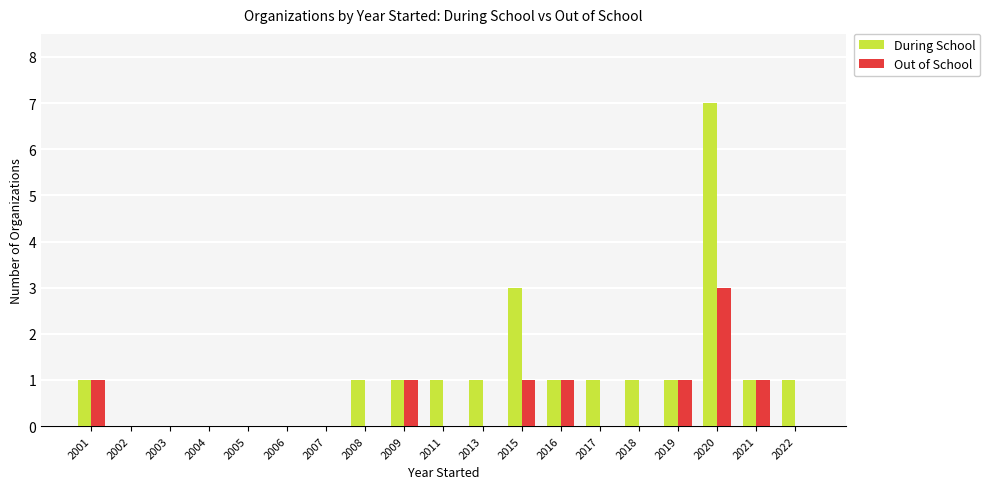

Which series has the largest total across all categories?

During School